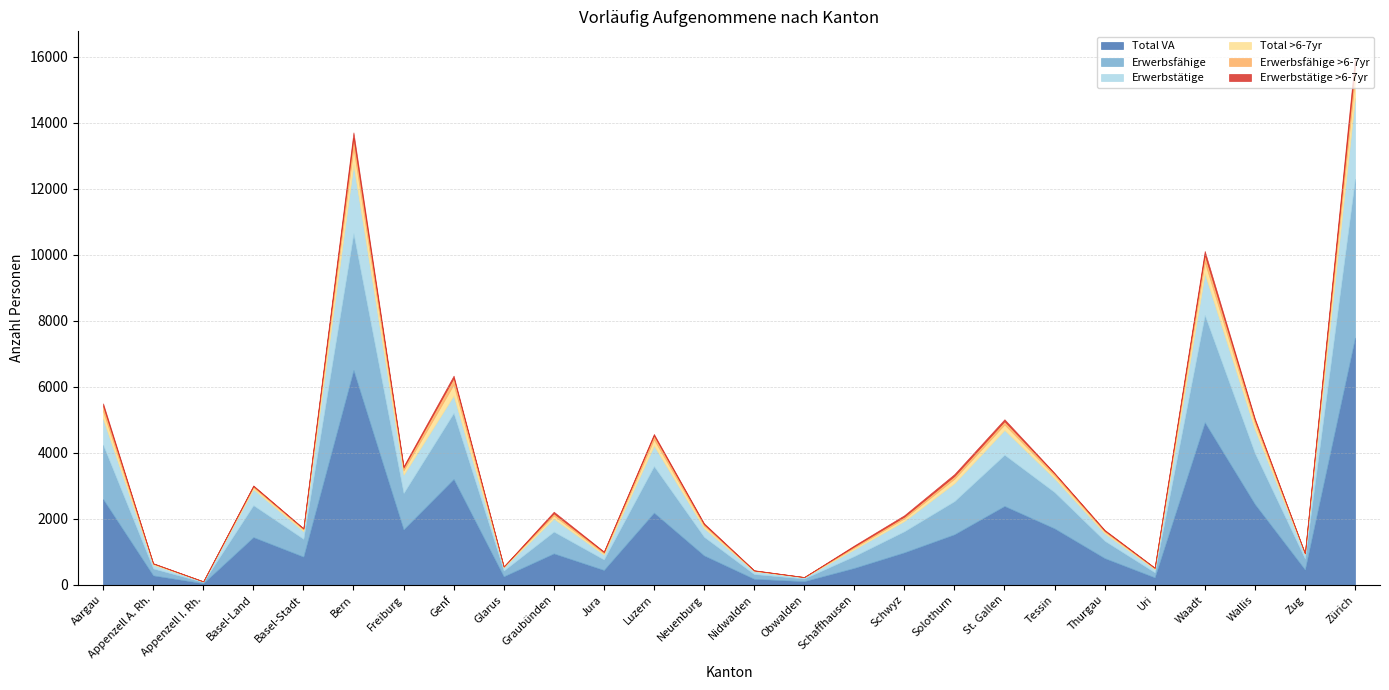

What is the sum of the Total >6-7yr values at Appenzell I. Rh. and Neuenburg?

75